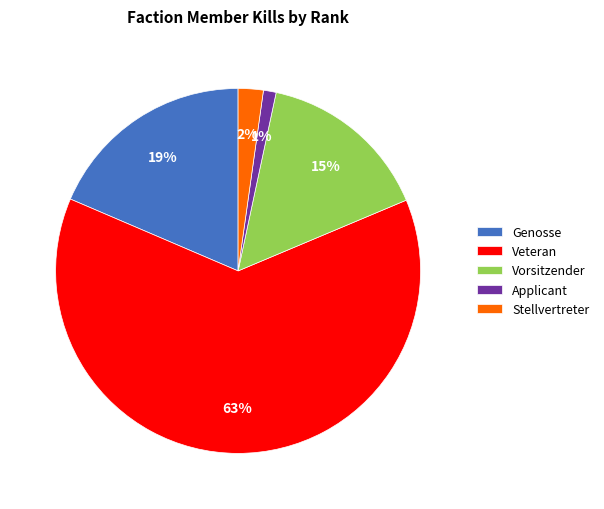

How many segments does this pie chart have?

5